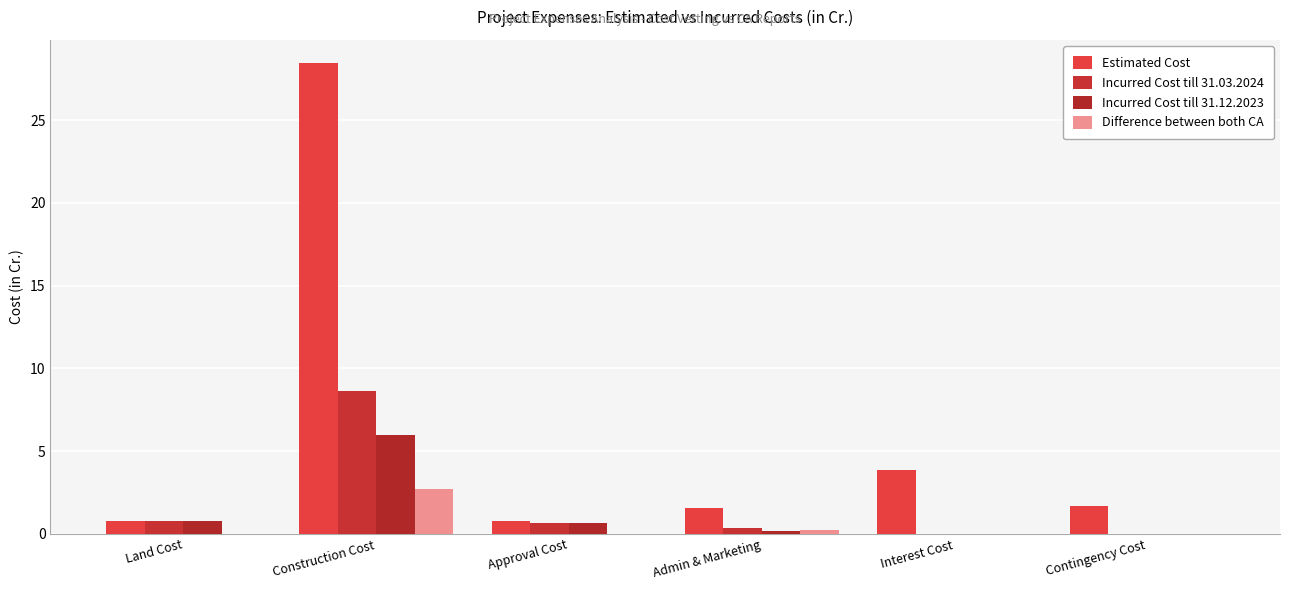

What is the maximum value shown in the chart?

28.4